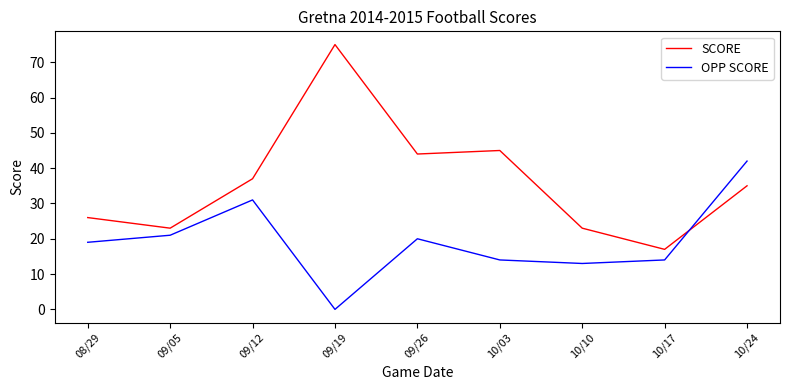

What is the spread (max minus min) of values at 09/05?

2